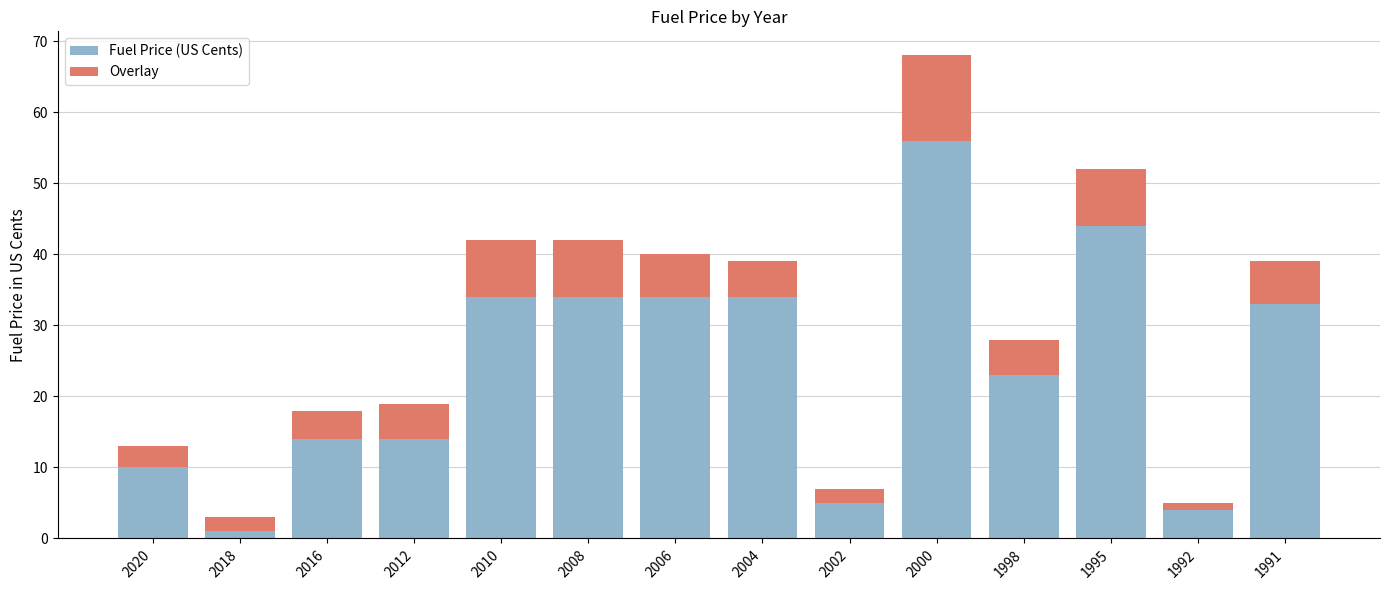

At which category is the sum across all series the highest?

2000